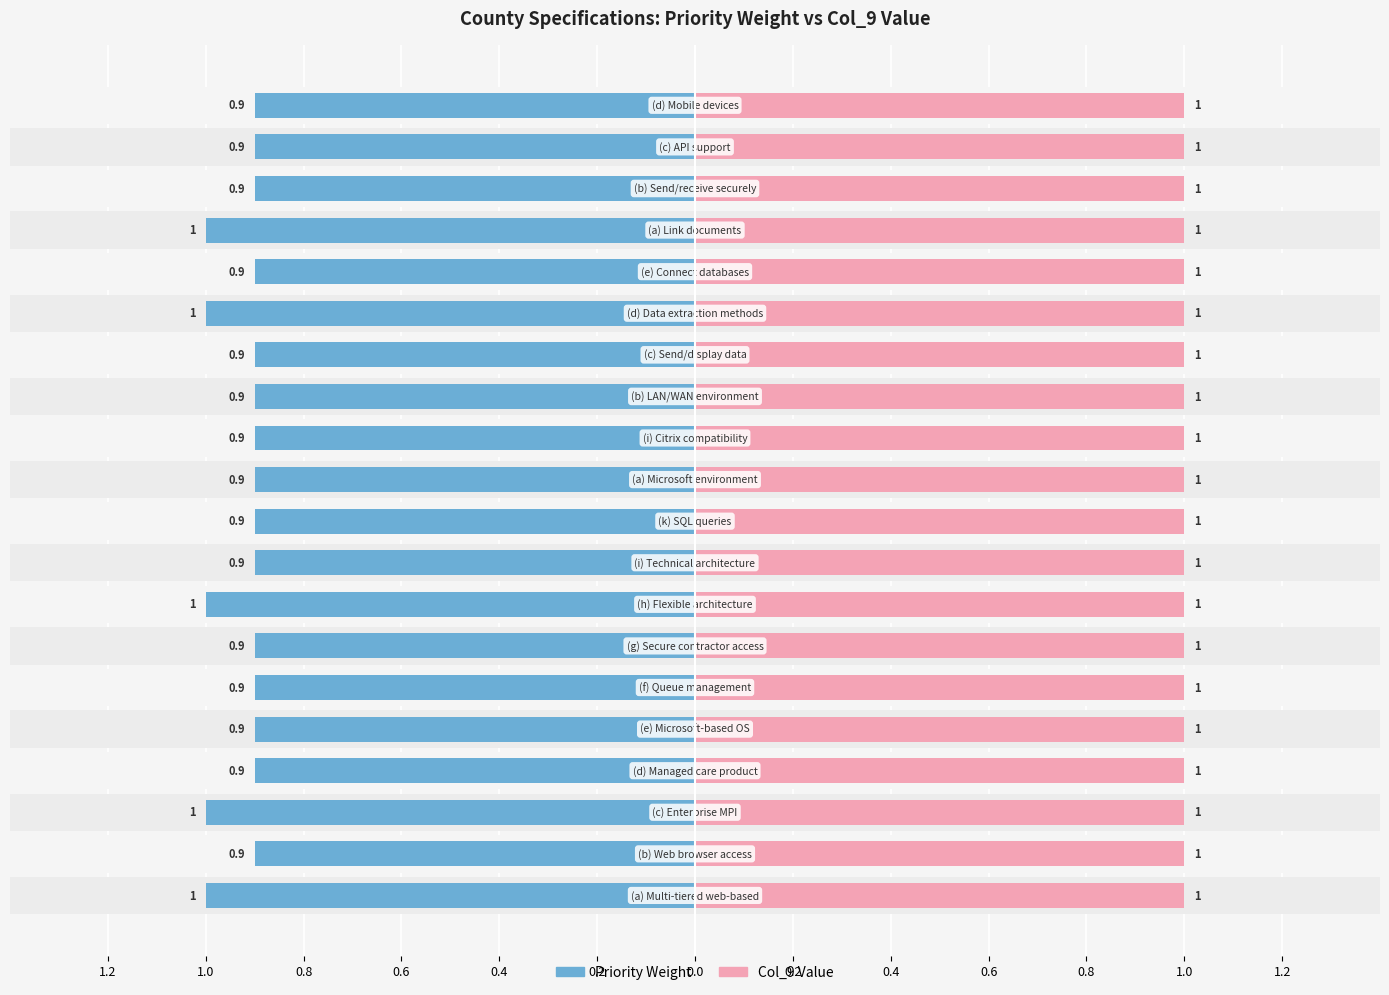

At how many categories does at least one series exceed 0?

20